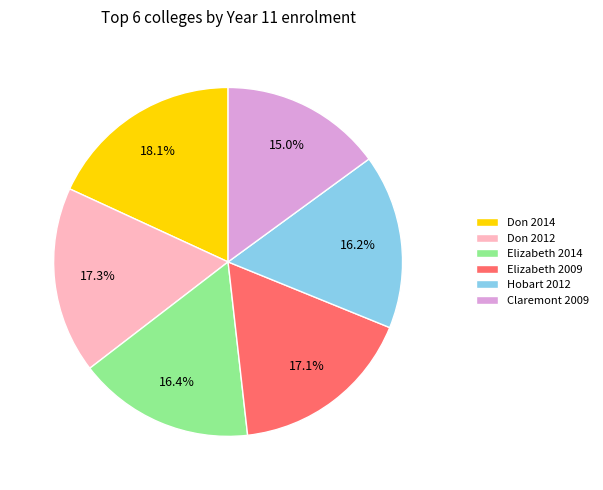

How many slices are in this pie chart?

6